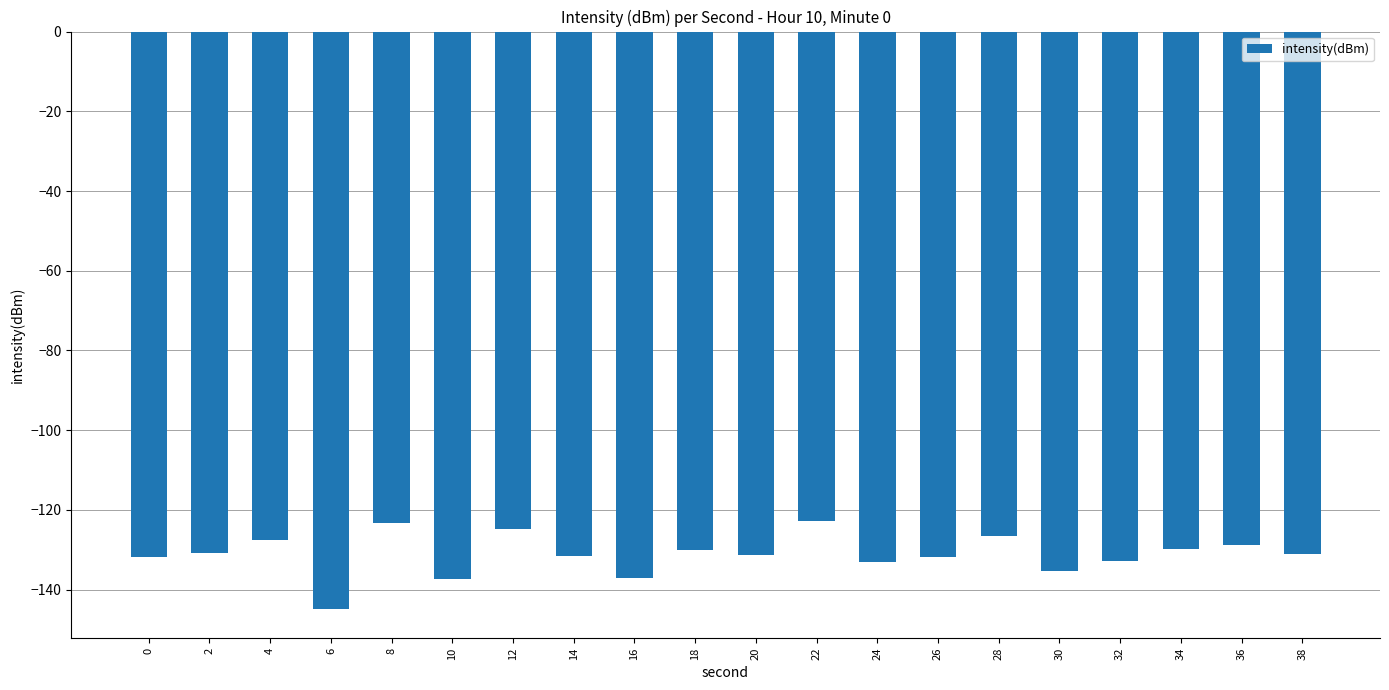

What is the difference between the maximum and minimum values?

22.2